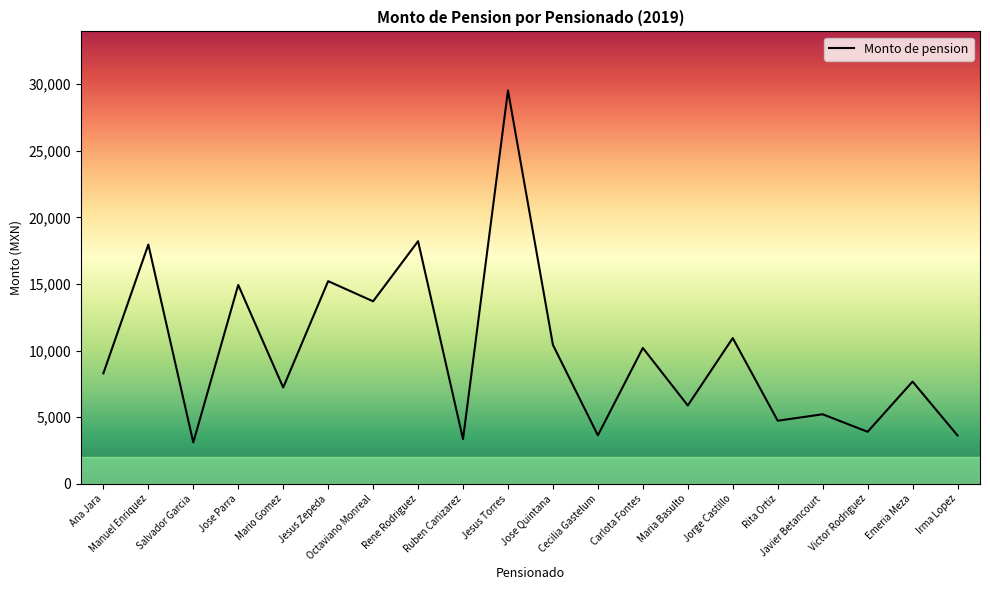

How many interior local valleys (lower than both neighbors) does the data have?

8